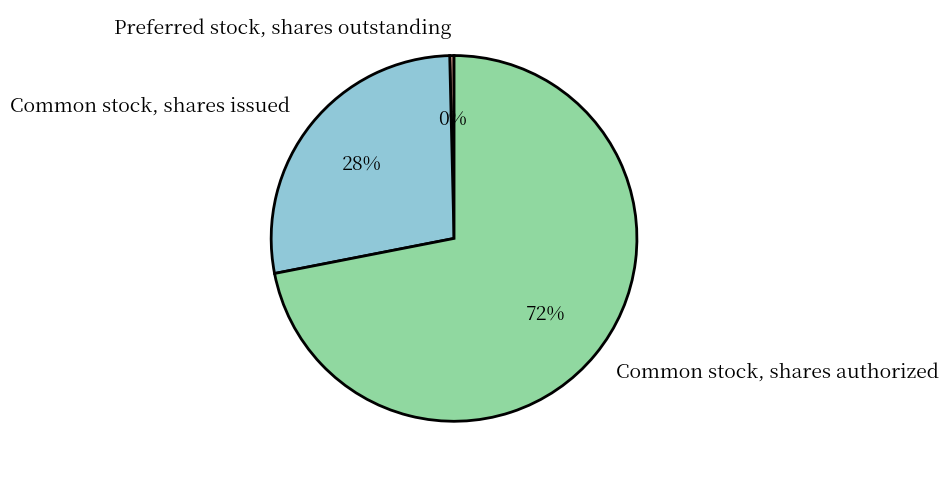

Does Common stock, shares authorized represent more than half of the total?

Yes